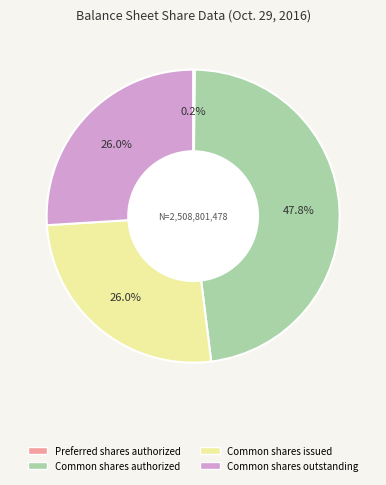

Is there a majority slice in this chart?

No